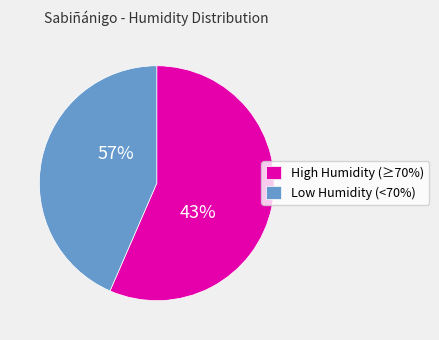

Is it true that 22/05 23:00 is 1% of the pie?

False